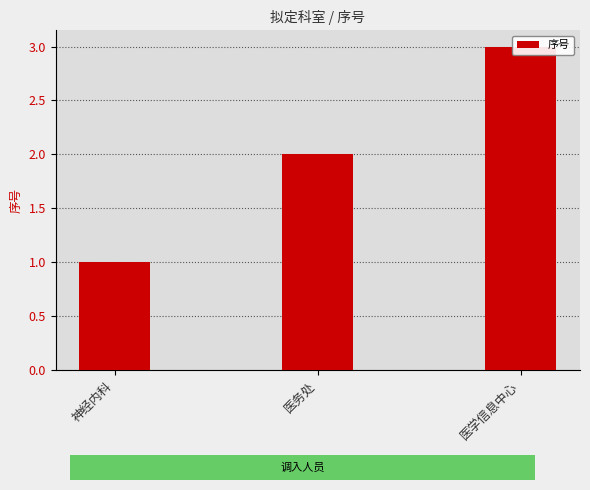

Count the number of values greater than 2.

1